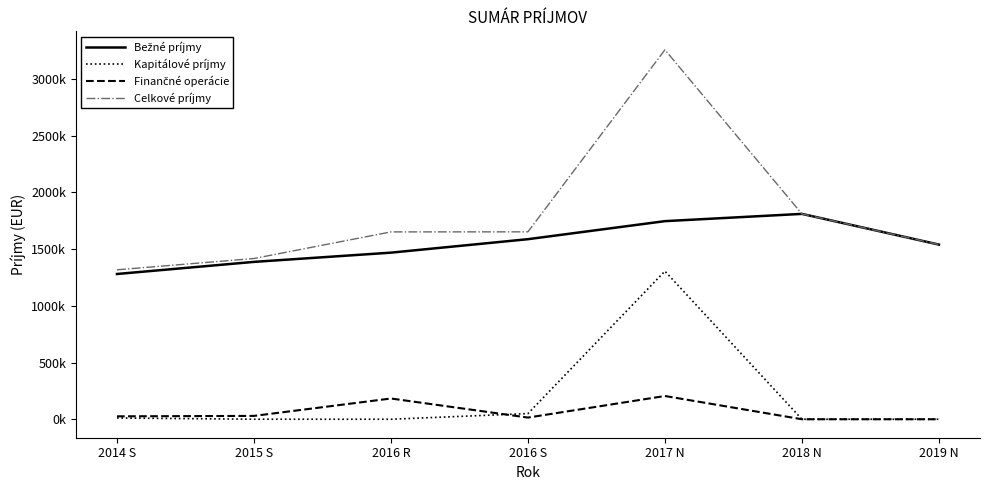

At which category does the chart reach its minimum across all series?

2016 R